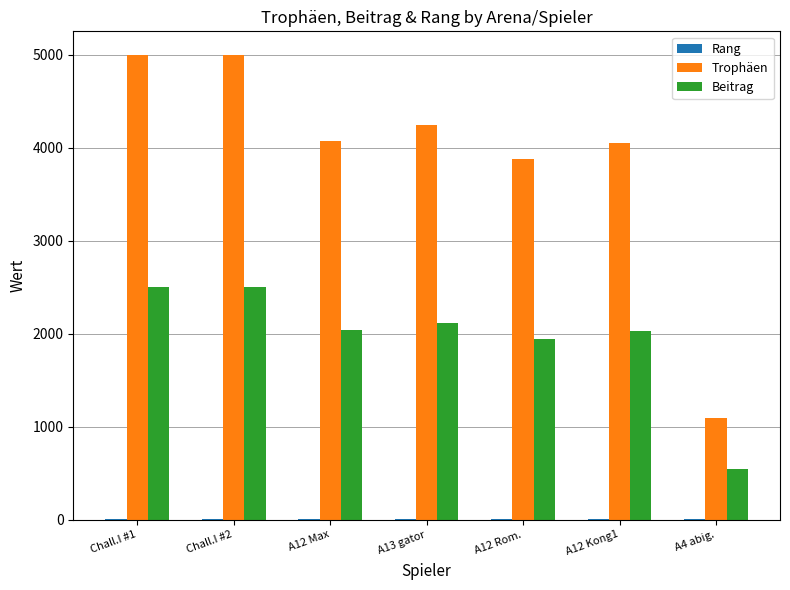

The Beitrag series shows 546 at A4 abig.. True or false?

True